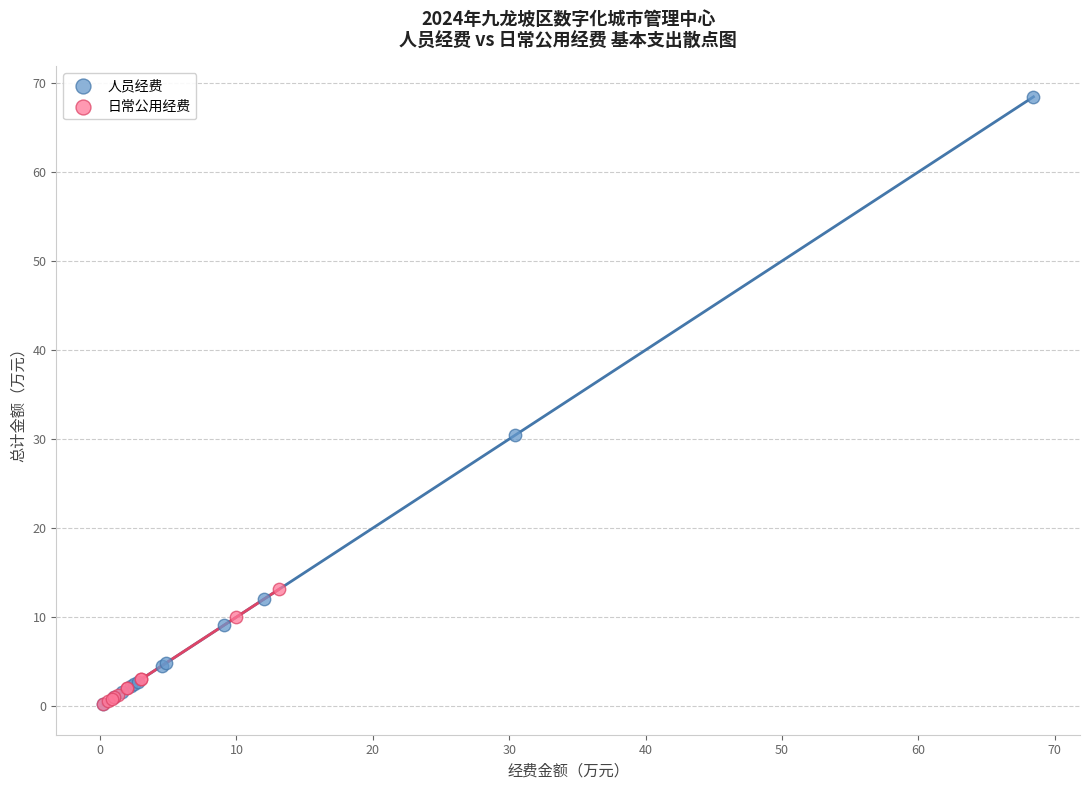

Which series reaches the maximum Y coordinate?

人员经费